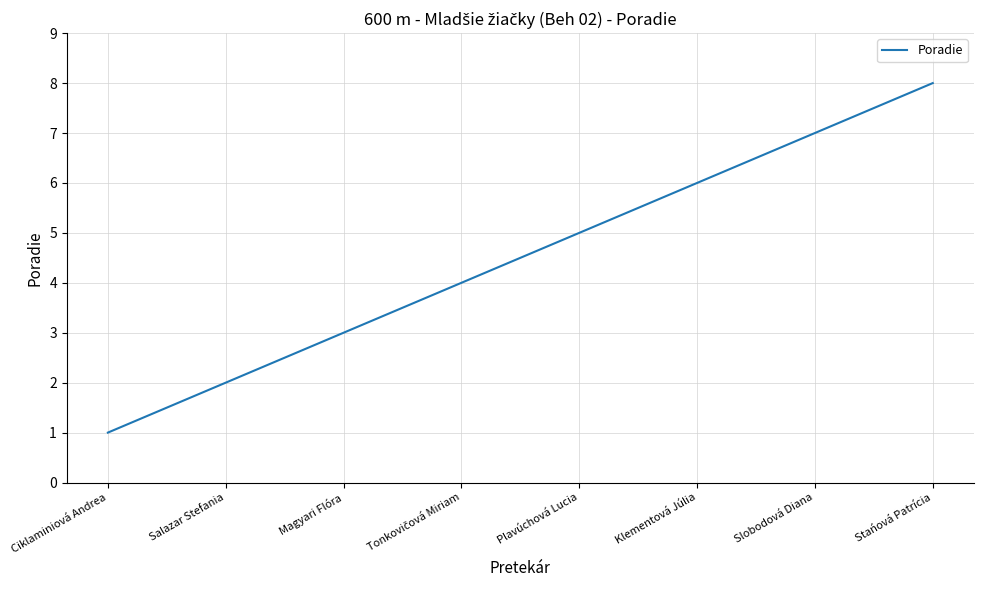

Count the values in the range 3 to 7.

5